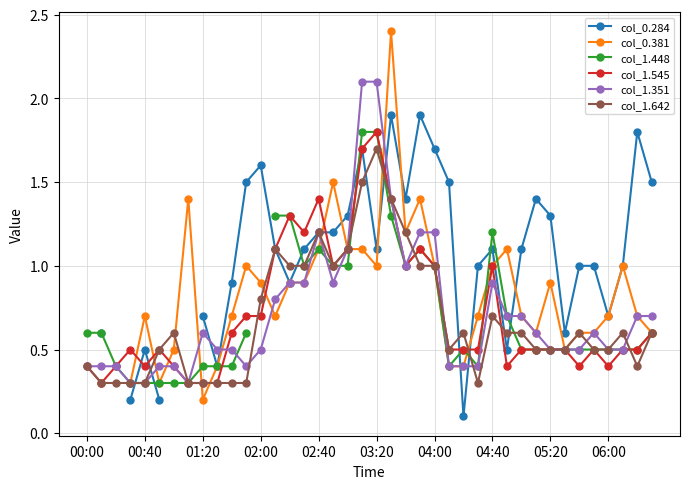

Read the col_0.284 value at 23.

1.9